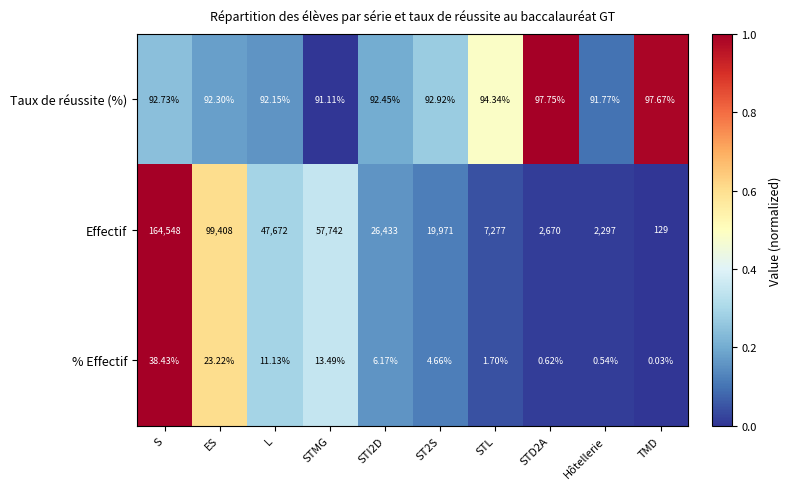

At STI2D, list the series in order from smallest to largest.

% Effectif, Taux de réussite (%), Effectif